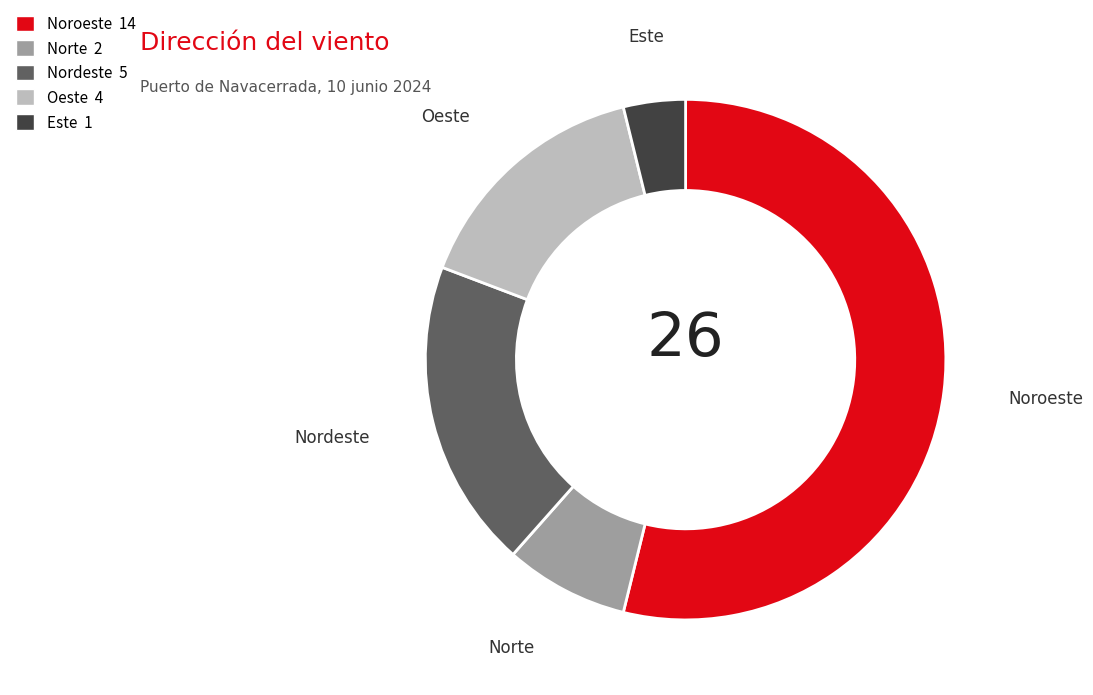

Count the number of slices in the pie.

5